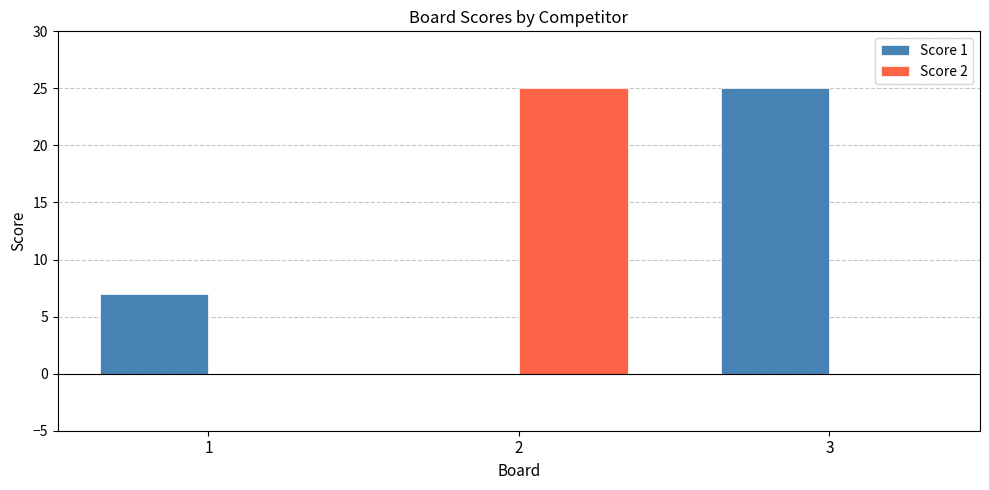

What is the average value of the Score 2 series?

8